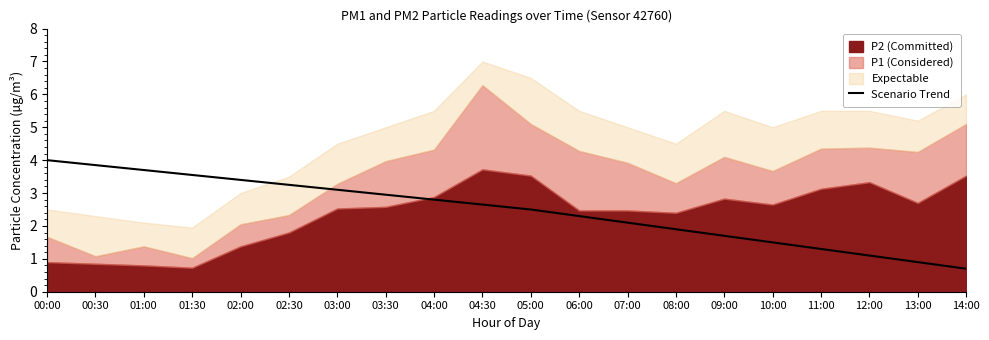

What is the minimum value for Scenario Trend?

0.7